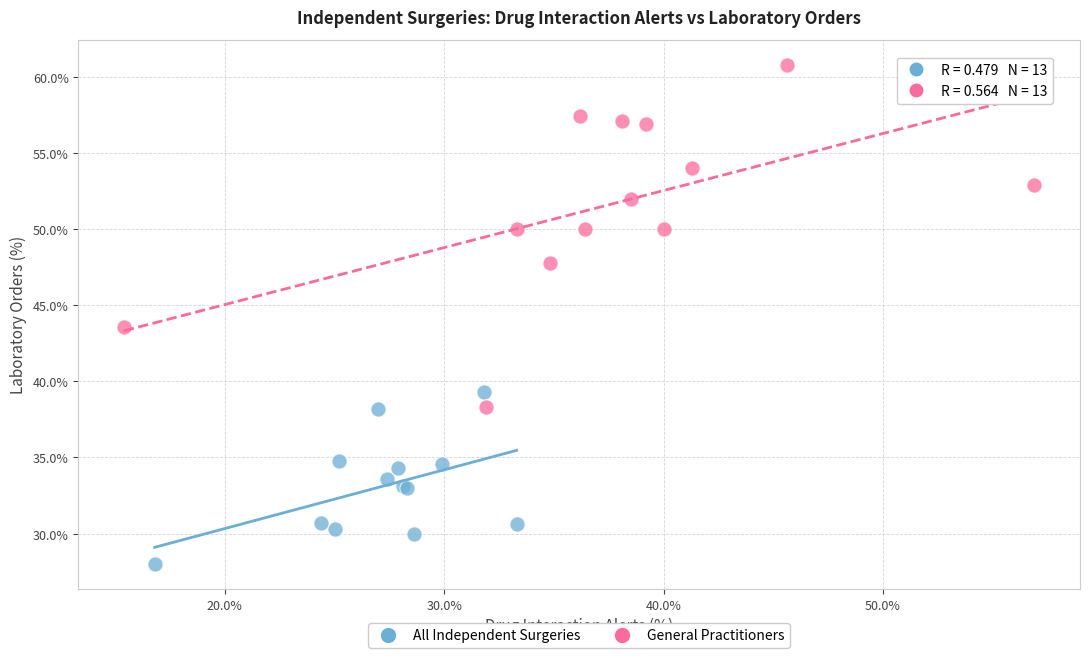

What are all the series names shown in the legend?

All Independent Surgeries, General Practitioners